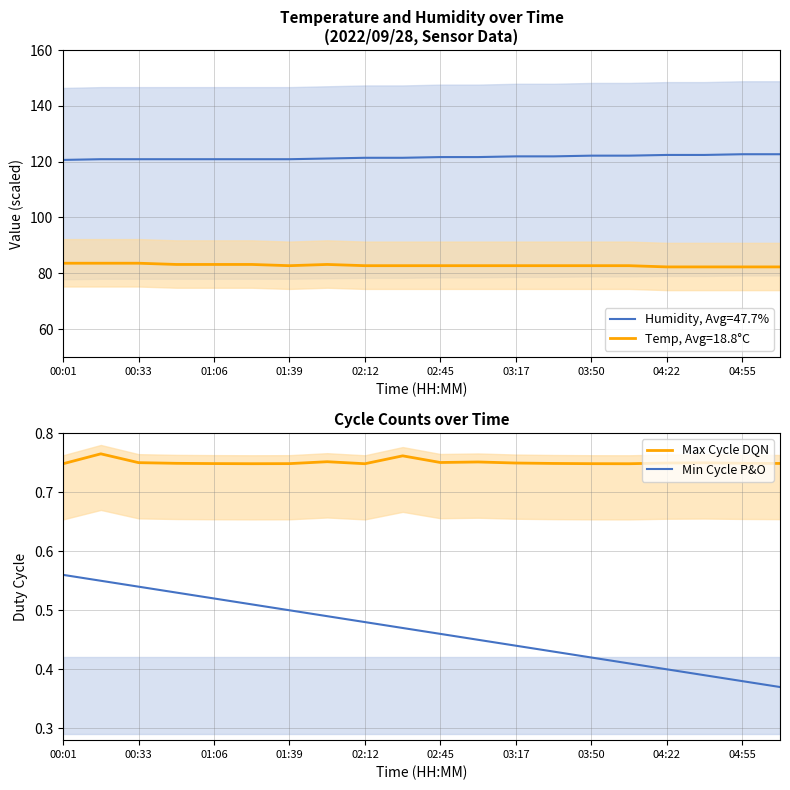

Does the chart have visible grid lines?

Yes